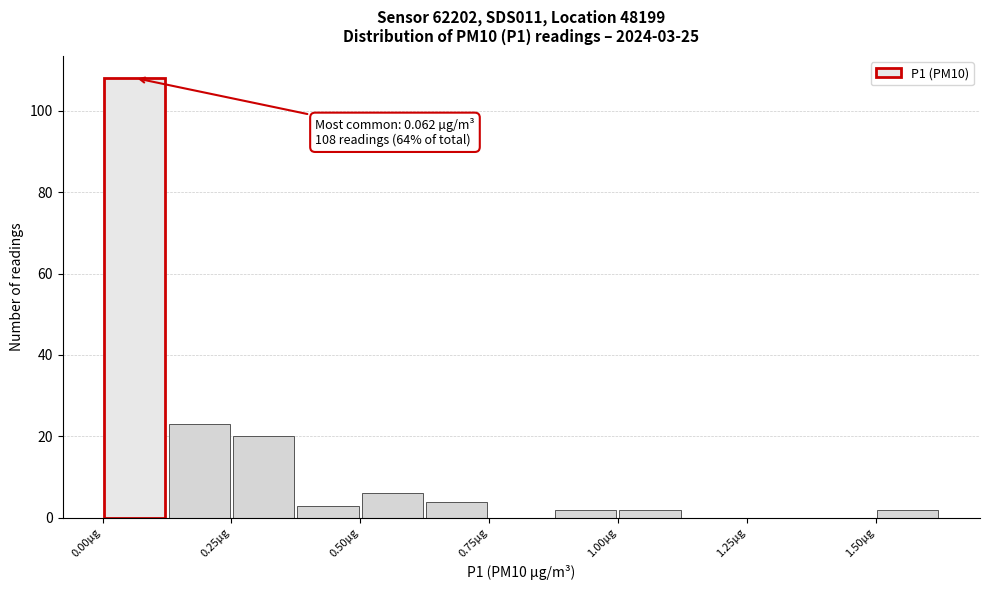

Around what value on the x-axis is the tallest bar? Give the approximate position of its centre, as read against the axis.

0.05